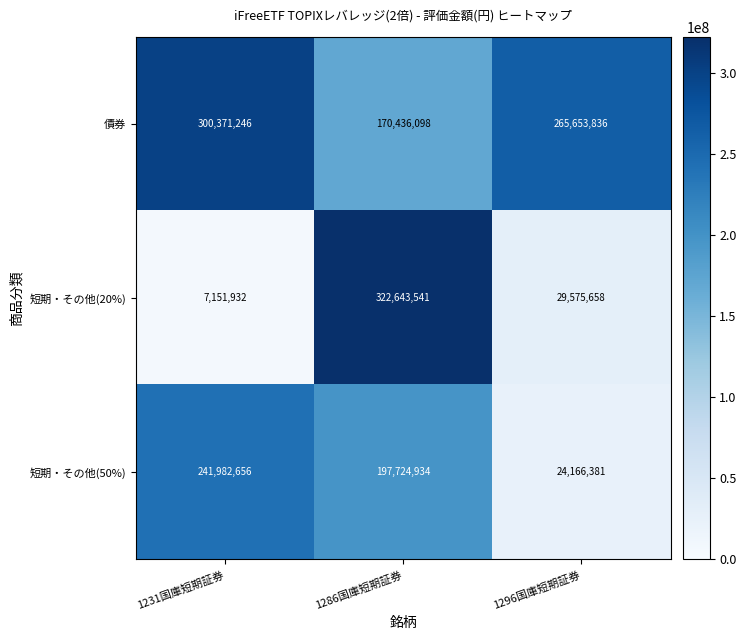

Rank the series by their maximum value, from lowest to highest.

短期・その他(50%), 債券, 短期・その他(20%)